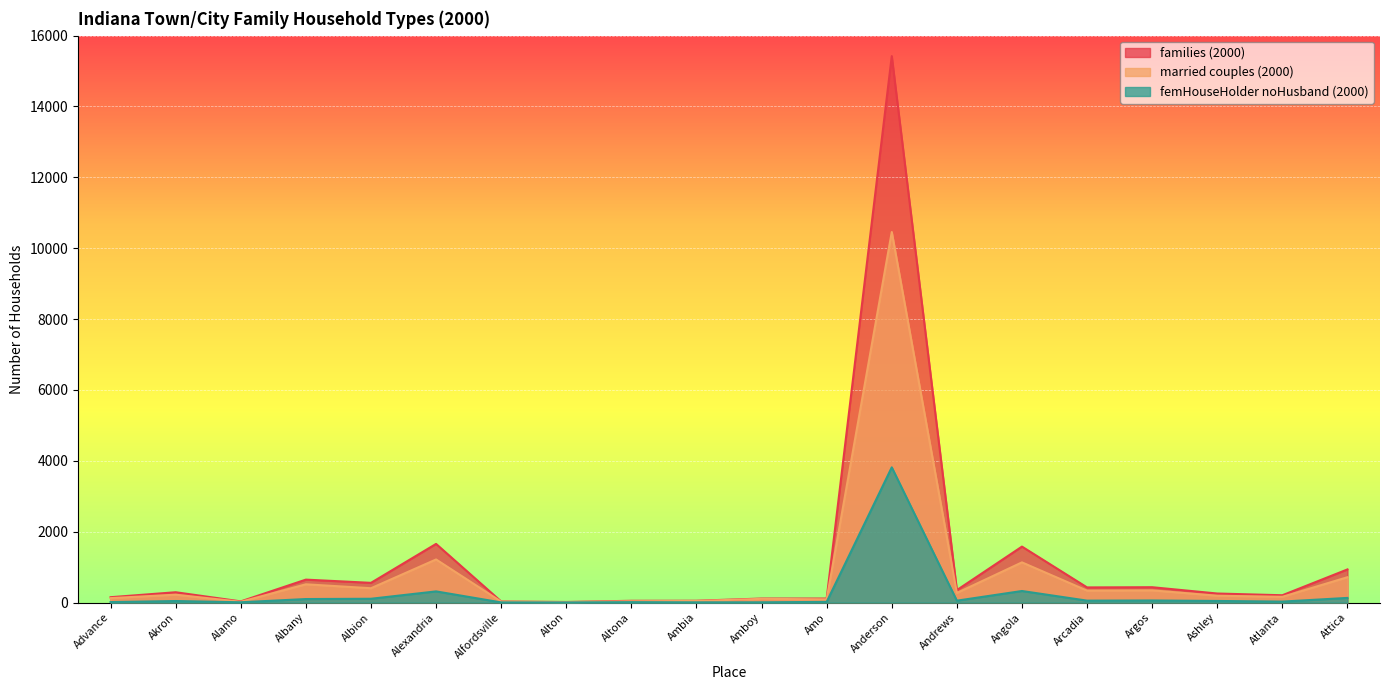

True or false: married_couples_2000 and families_2000 cross at least once.

False